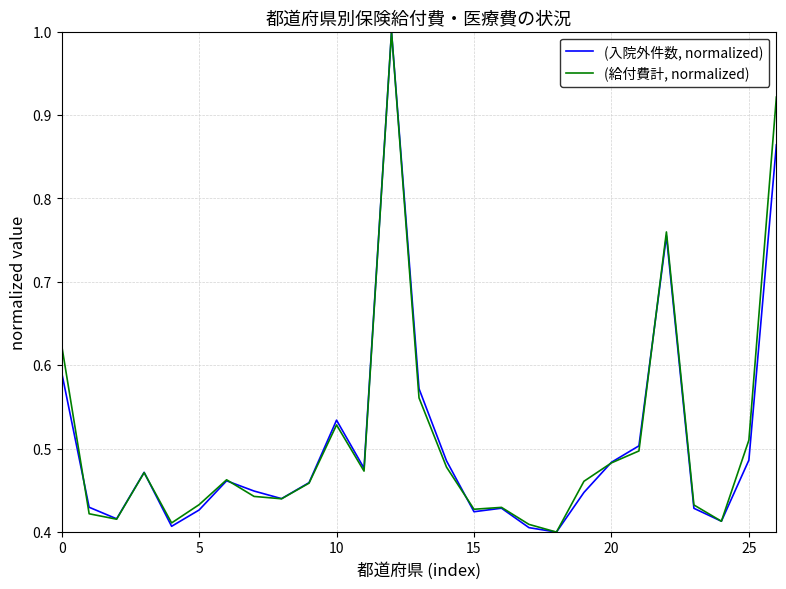

What is the highest value of the (給付費計, normalized) series?

1.0